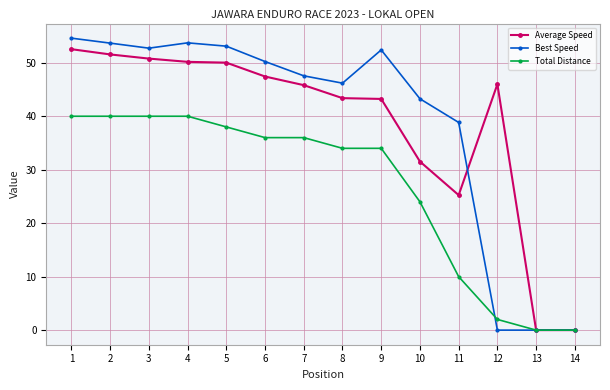

What is the spread (max minus min) of values at 11?

28.8